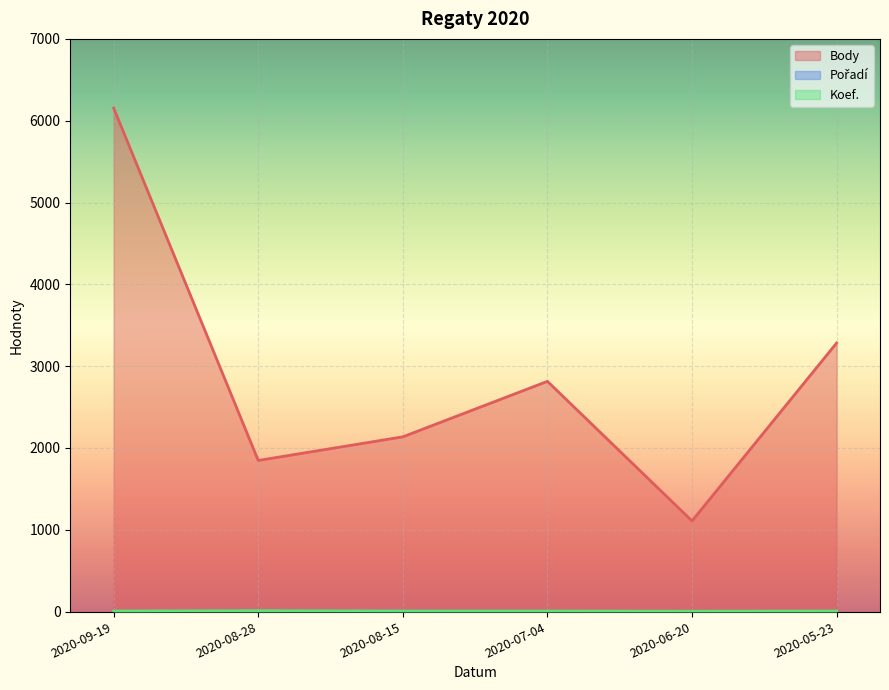

How many series are shown in this chart?

3